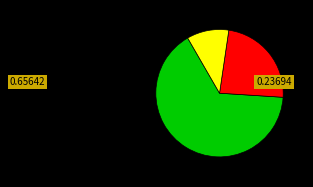

Count the number of slices in the pie.

3